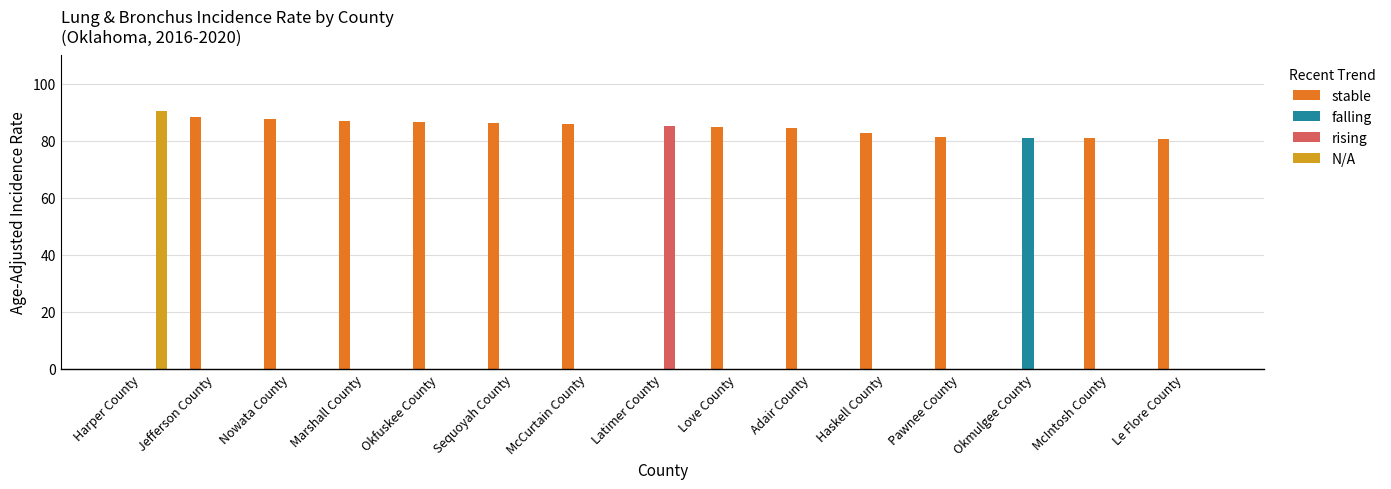

Which series has the largest total across all categories?

stable